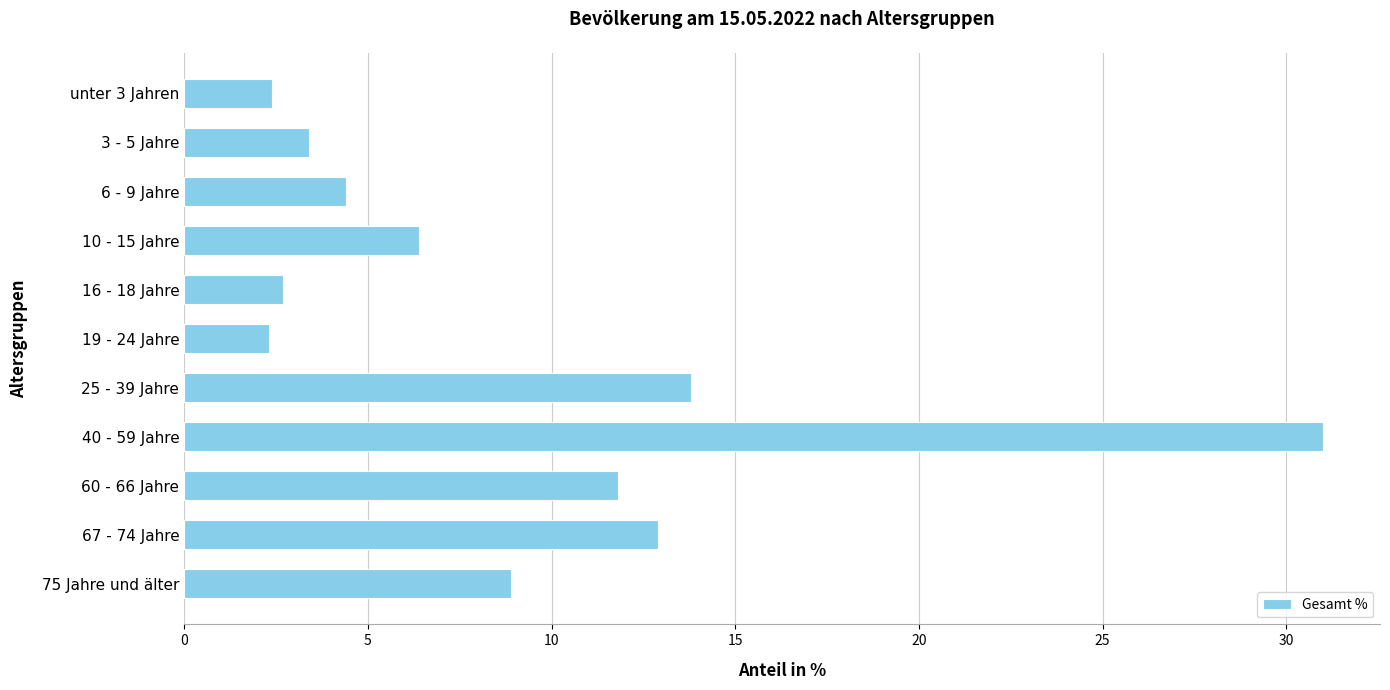

What is the label of the 7th bar from the top?

25 - 39 Jahre